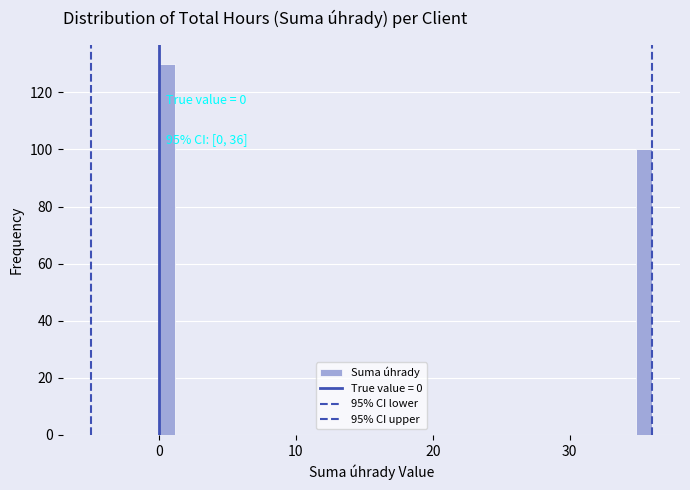

Read against the x-axis, roughly where is the centre of the tallest bar?

1